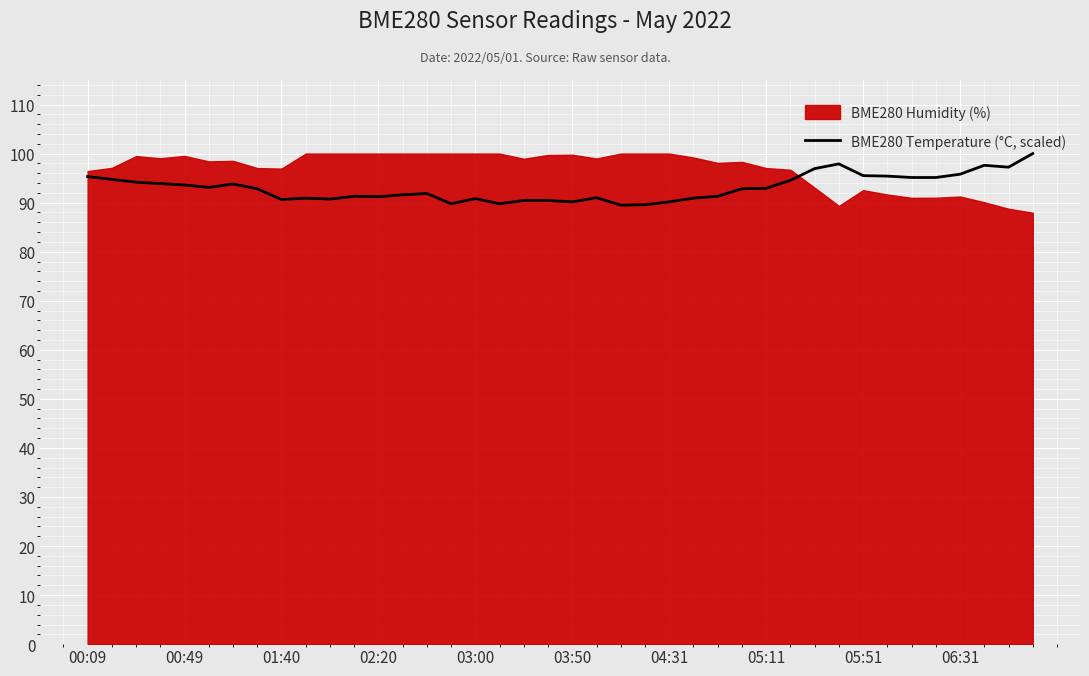

What is the approximate value at 26?

91.3